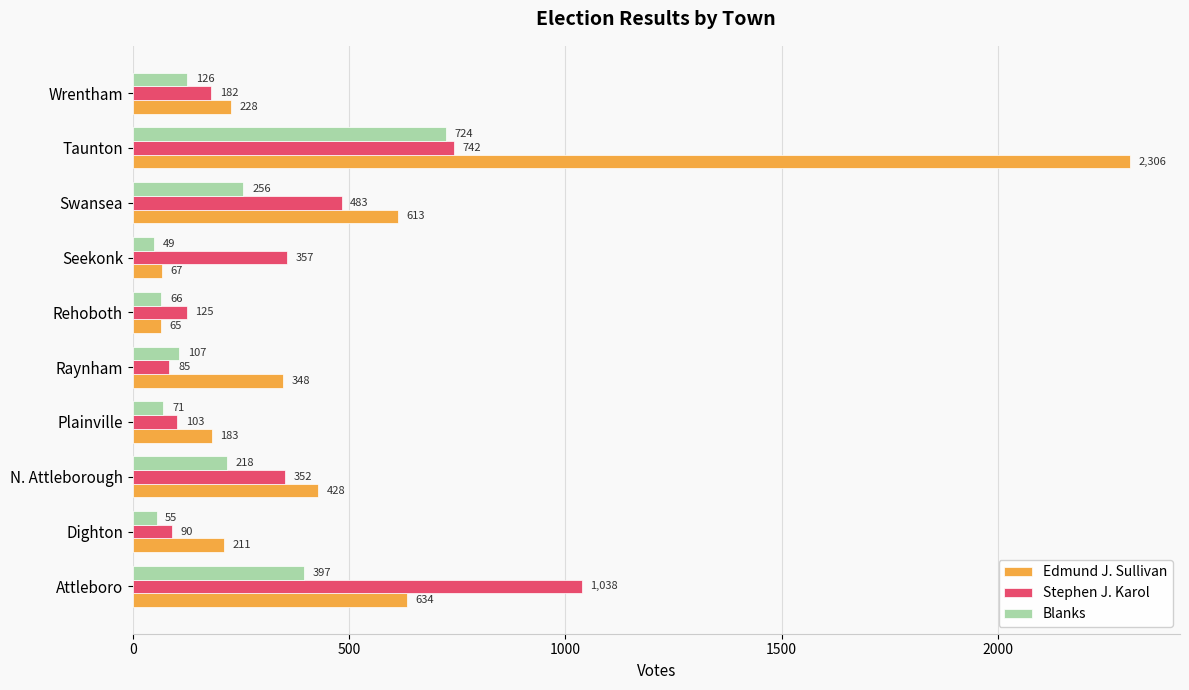

Which category has the lowest value in the Blanks series?

Seekonk